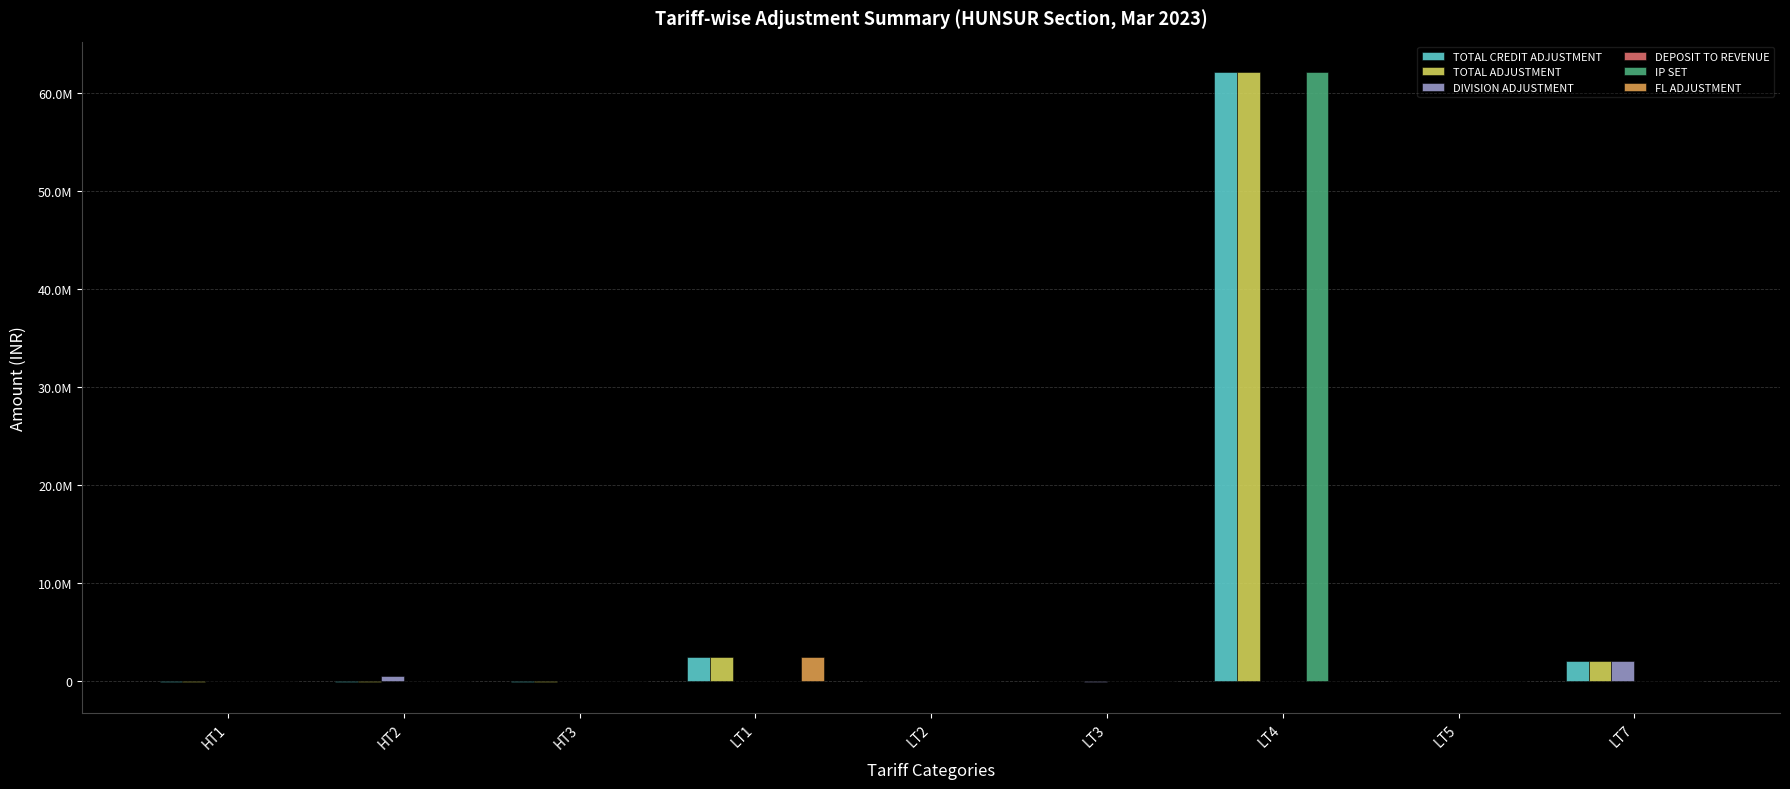

Are the bars horizontal?

No